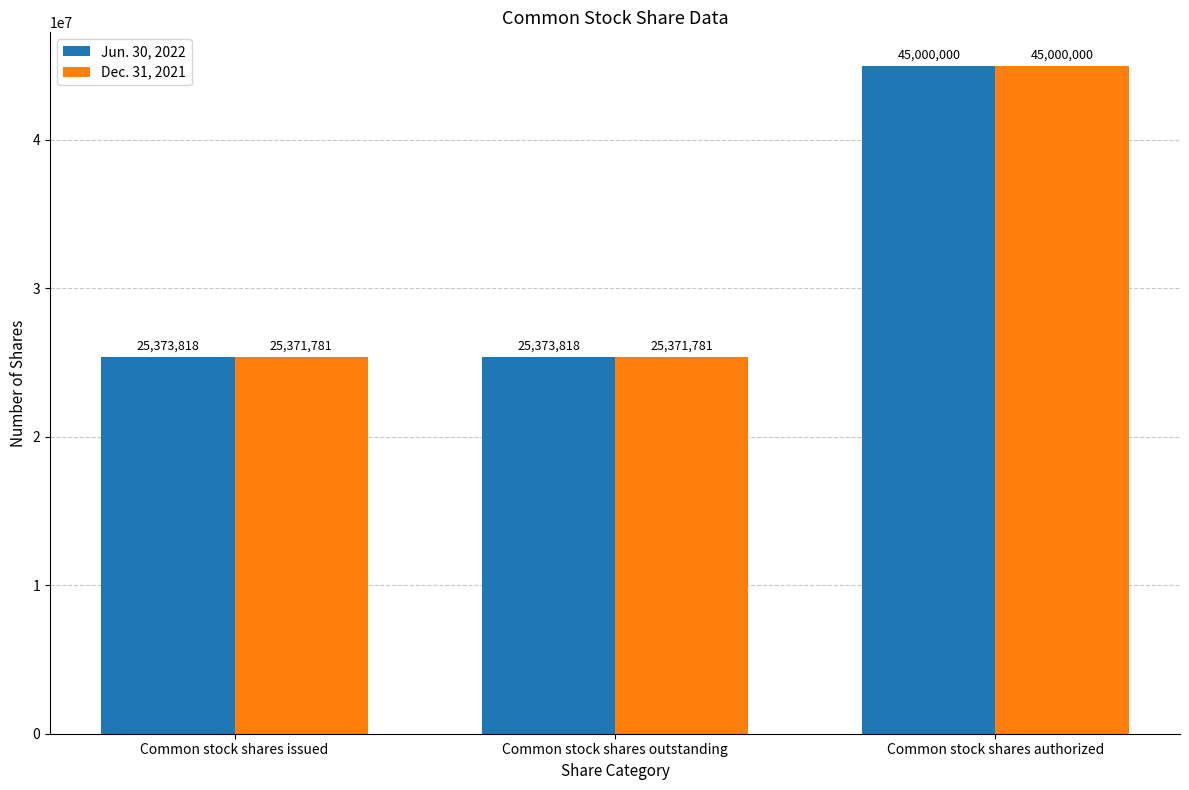

What is the greatest value displayed?

45000000